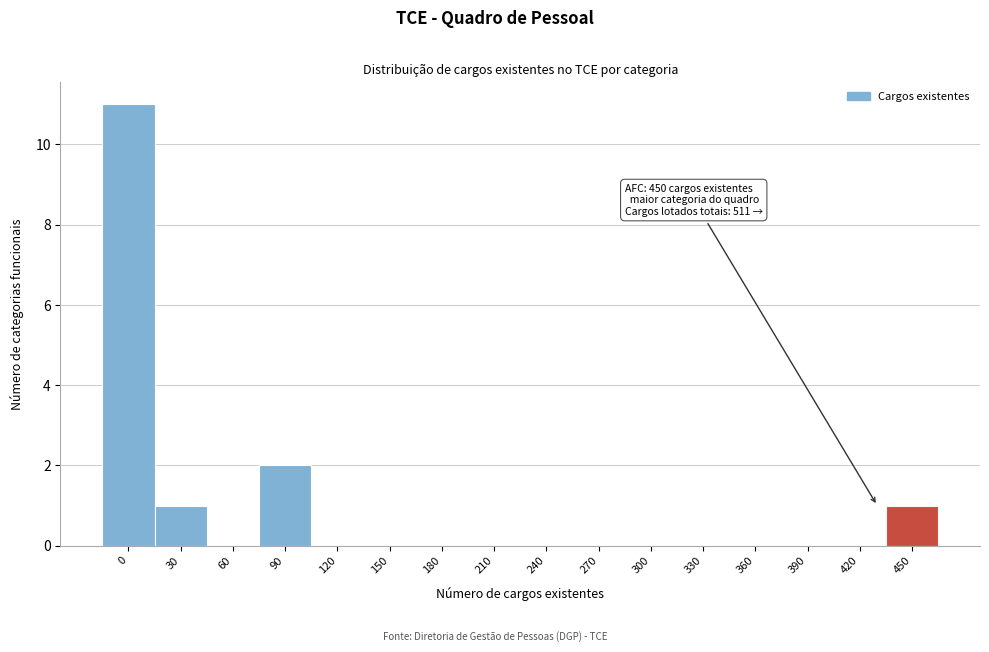

Reading left to right, what are all the values shown in this chart?

0=11	30=1	60=0	90=2	120=0	150=0	180=0	210=0	240=0	270=0	300=0	330=0	360=0	390=0	420=0	450=1